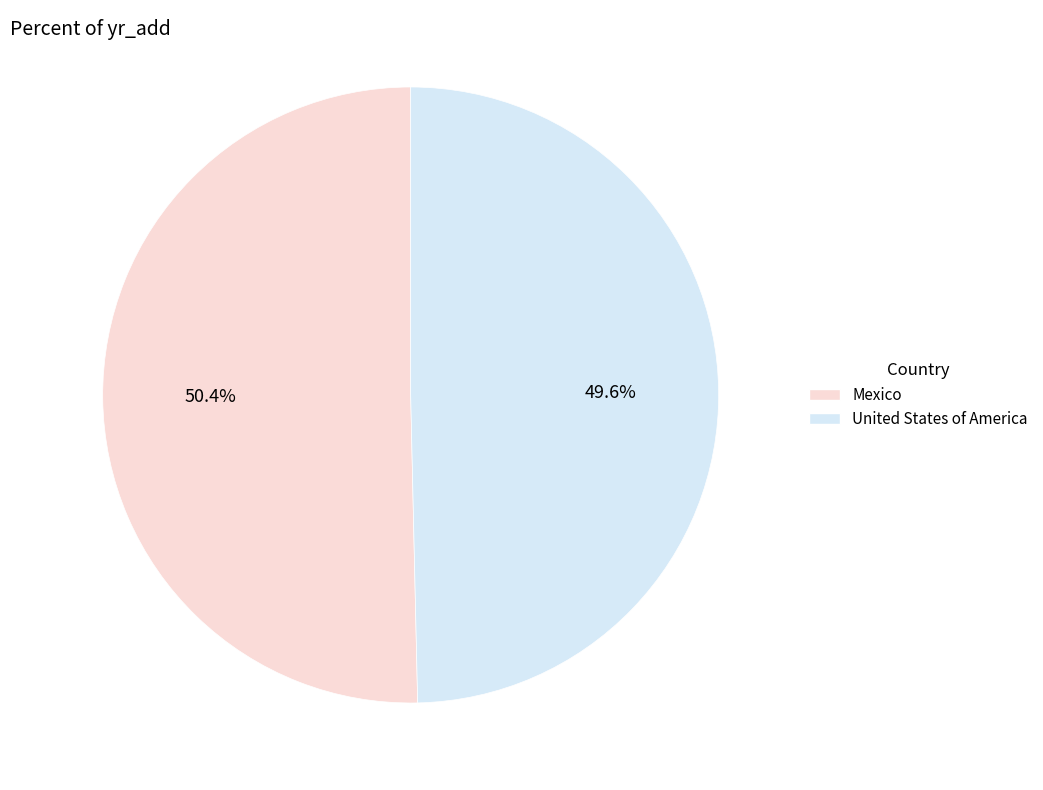

What is the largest slice in the pie chart?

Mexico